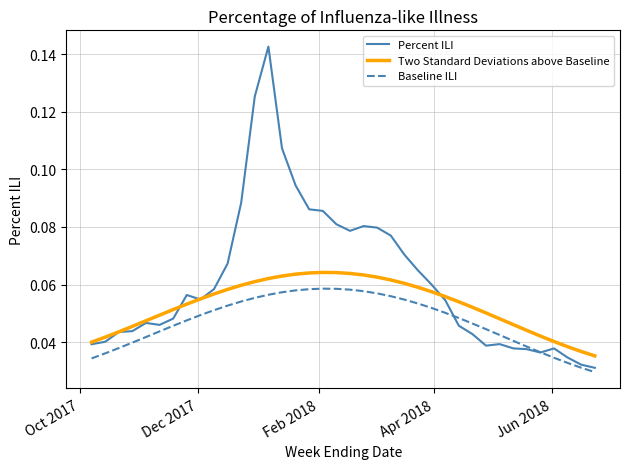

List the series in order of their overall mean, lowest first.

Baseline ILI, Two Standard Deviations above Baseline, Percent ILI